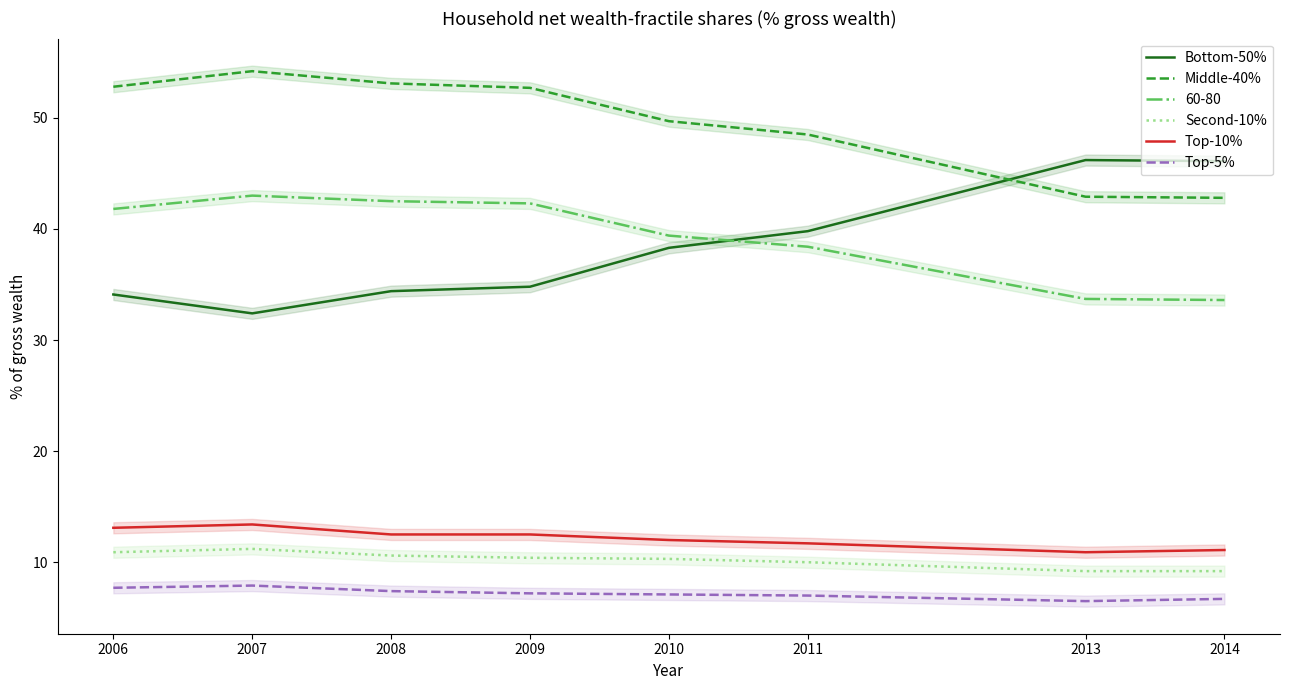

Is it true that Middle-40% equals 23.4 at 2008?

False